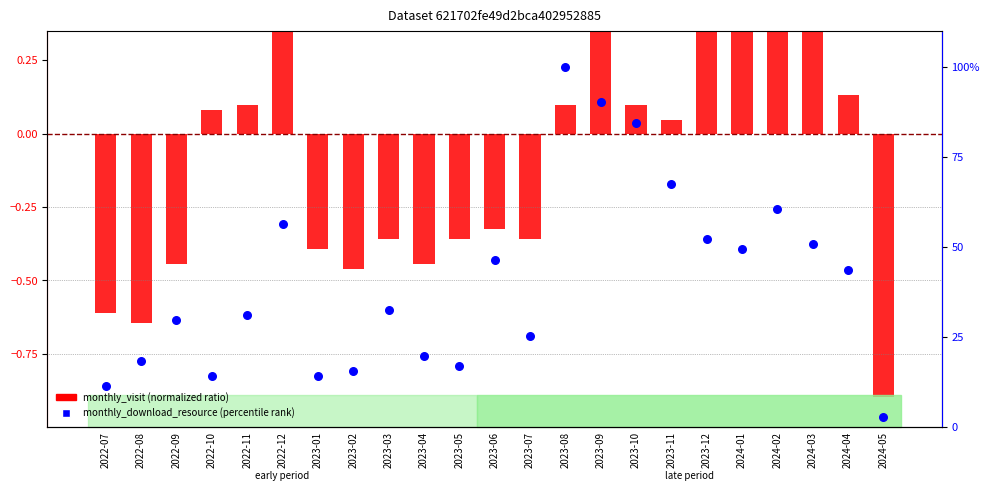

Is the value of monthly_visit (normalized ratio) at 2023-10 greater than the value of monthly_download_resource (percentile rank) at 2023-03?

No